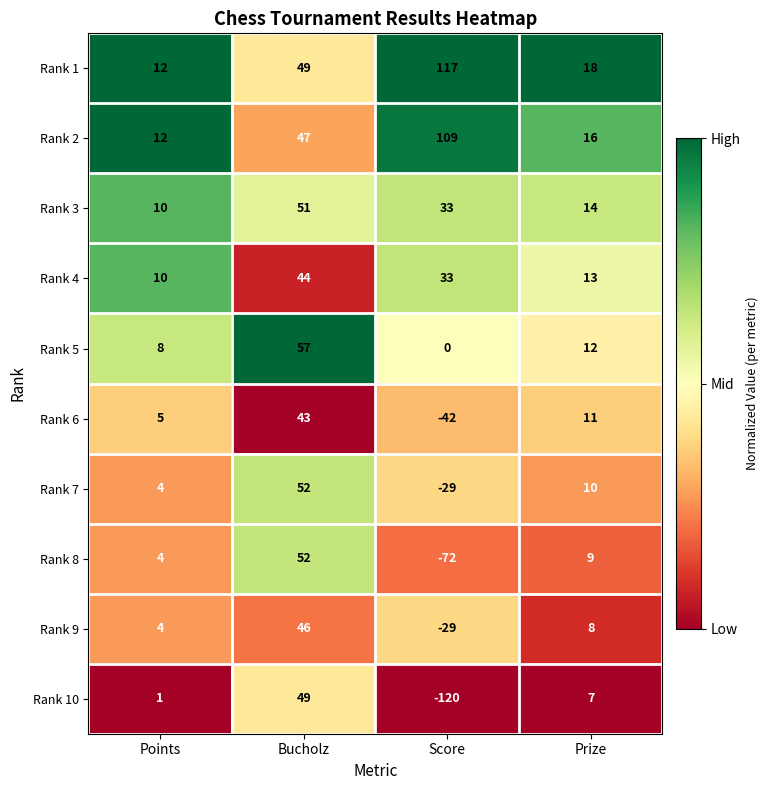

What is the spread (max minus min) of values at Points?

11